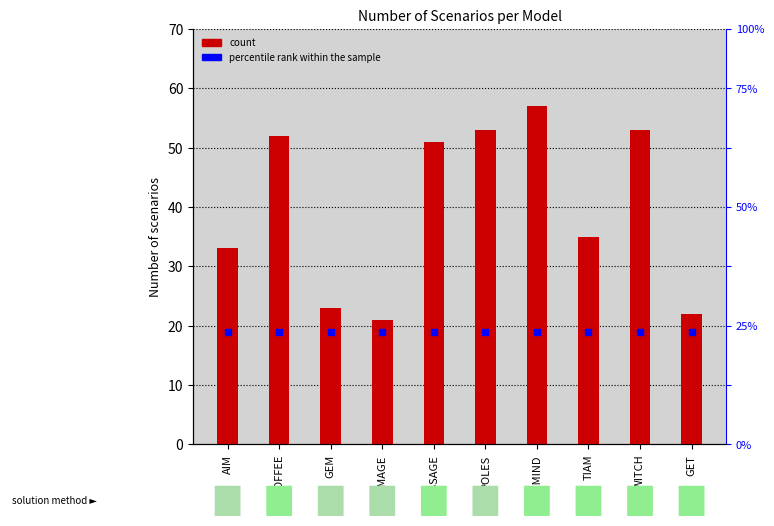

Is the value of percentile rank within the sample at WITCH greater than the value of Number of scenarios at COFFEE?

No